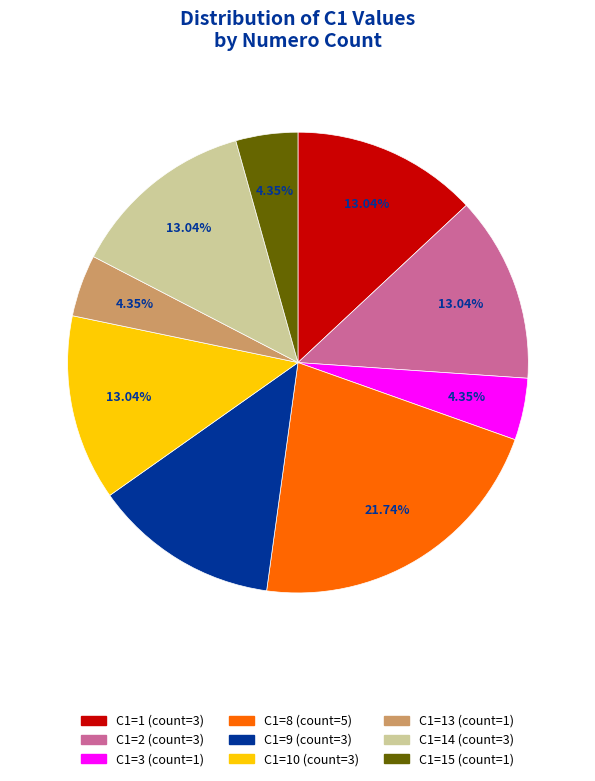

Is there any slice that represents more than half of the pie?

No